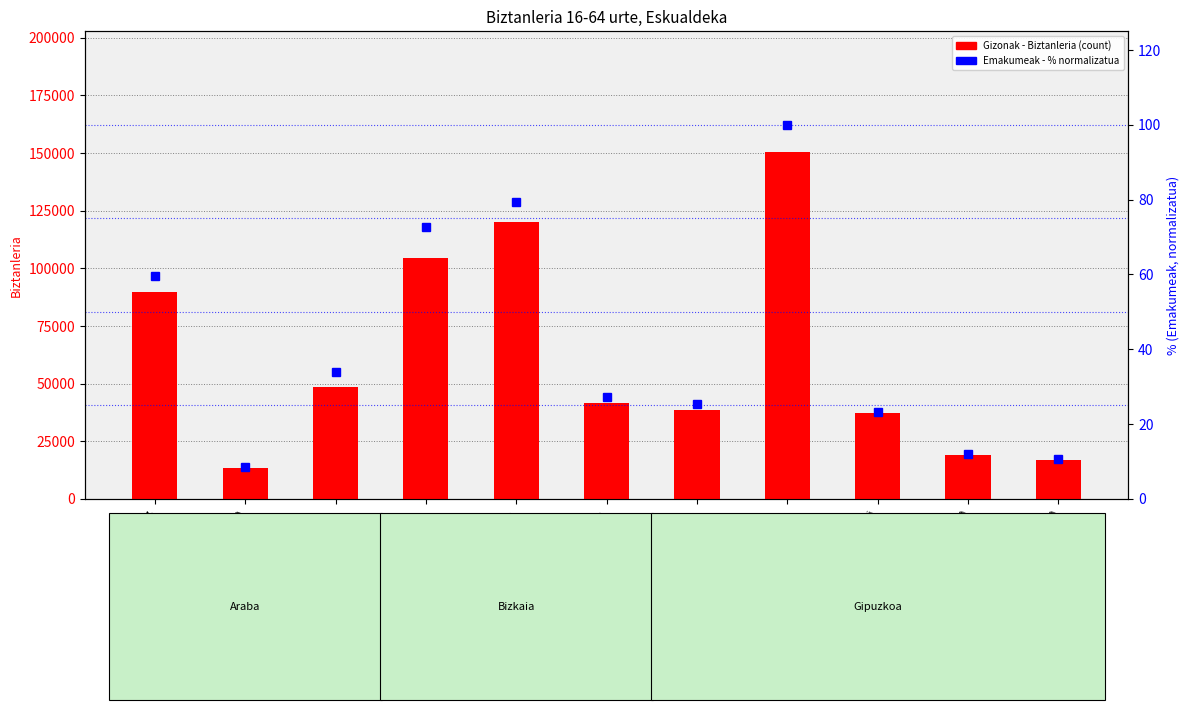

At how many categories does at least one series exceed 107361?

2